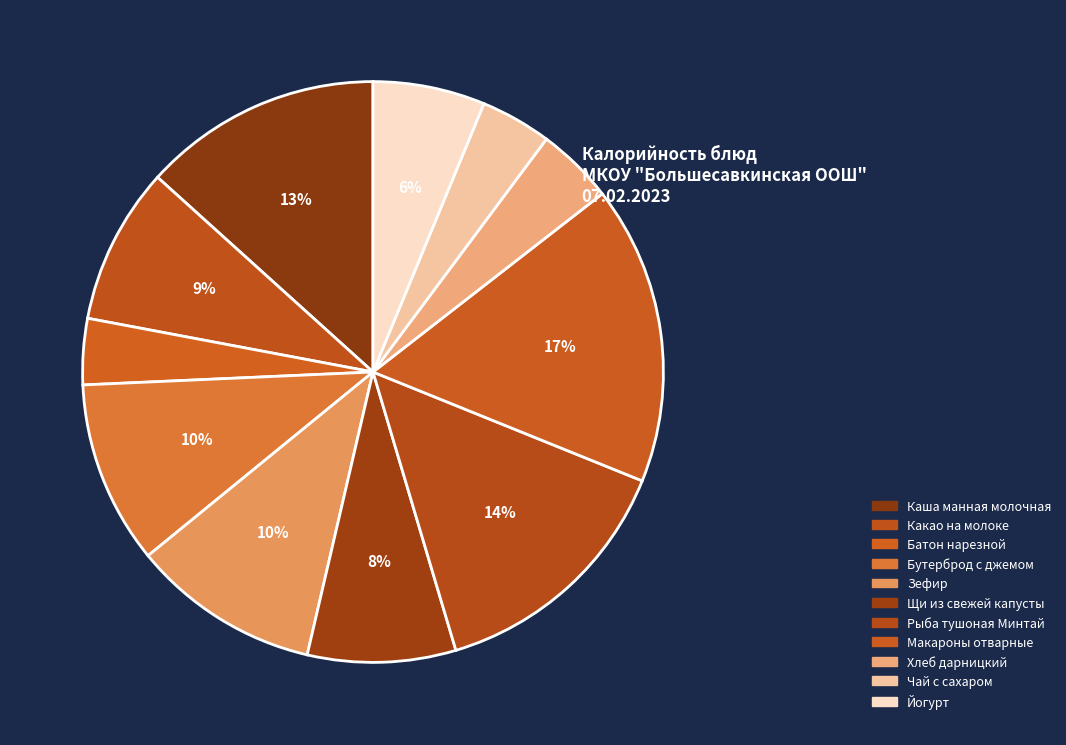

How many slices are in this pie chart?

11